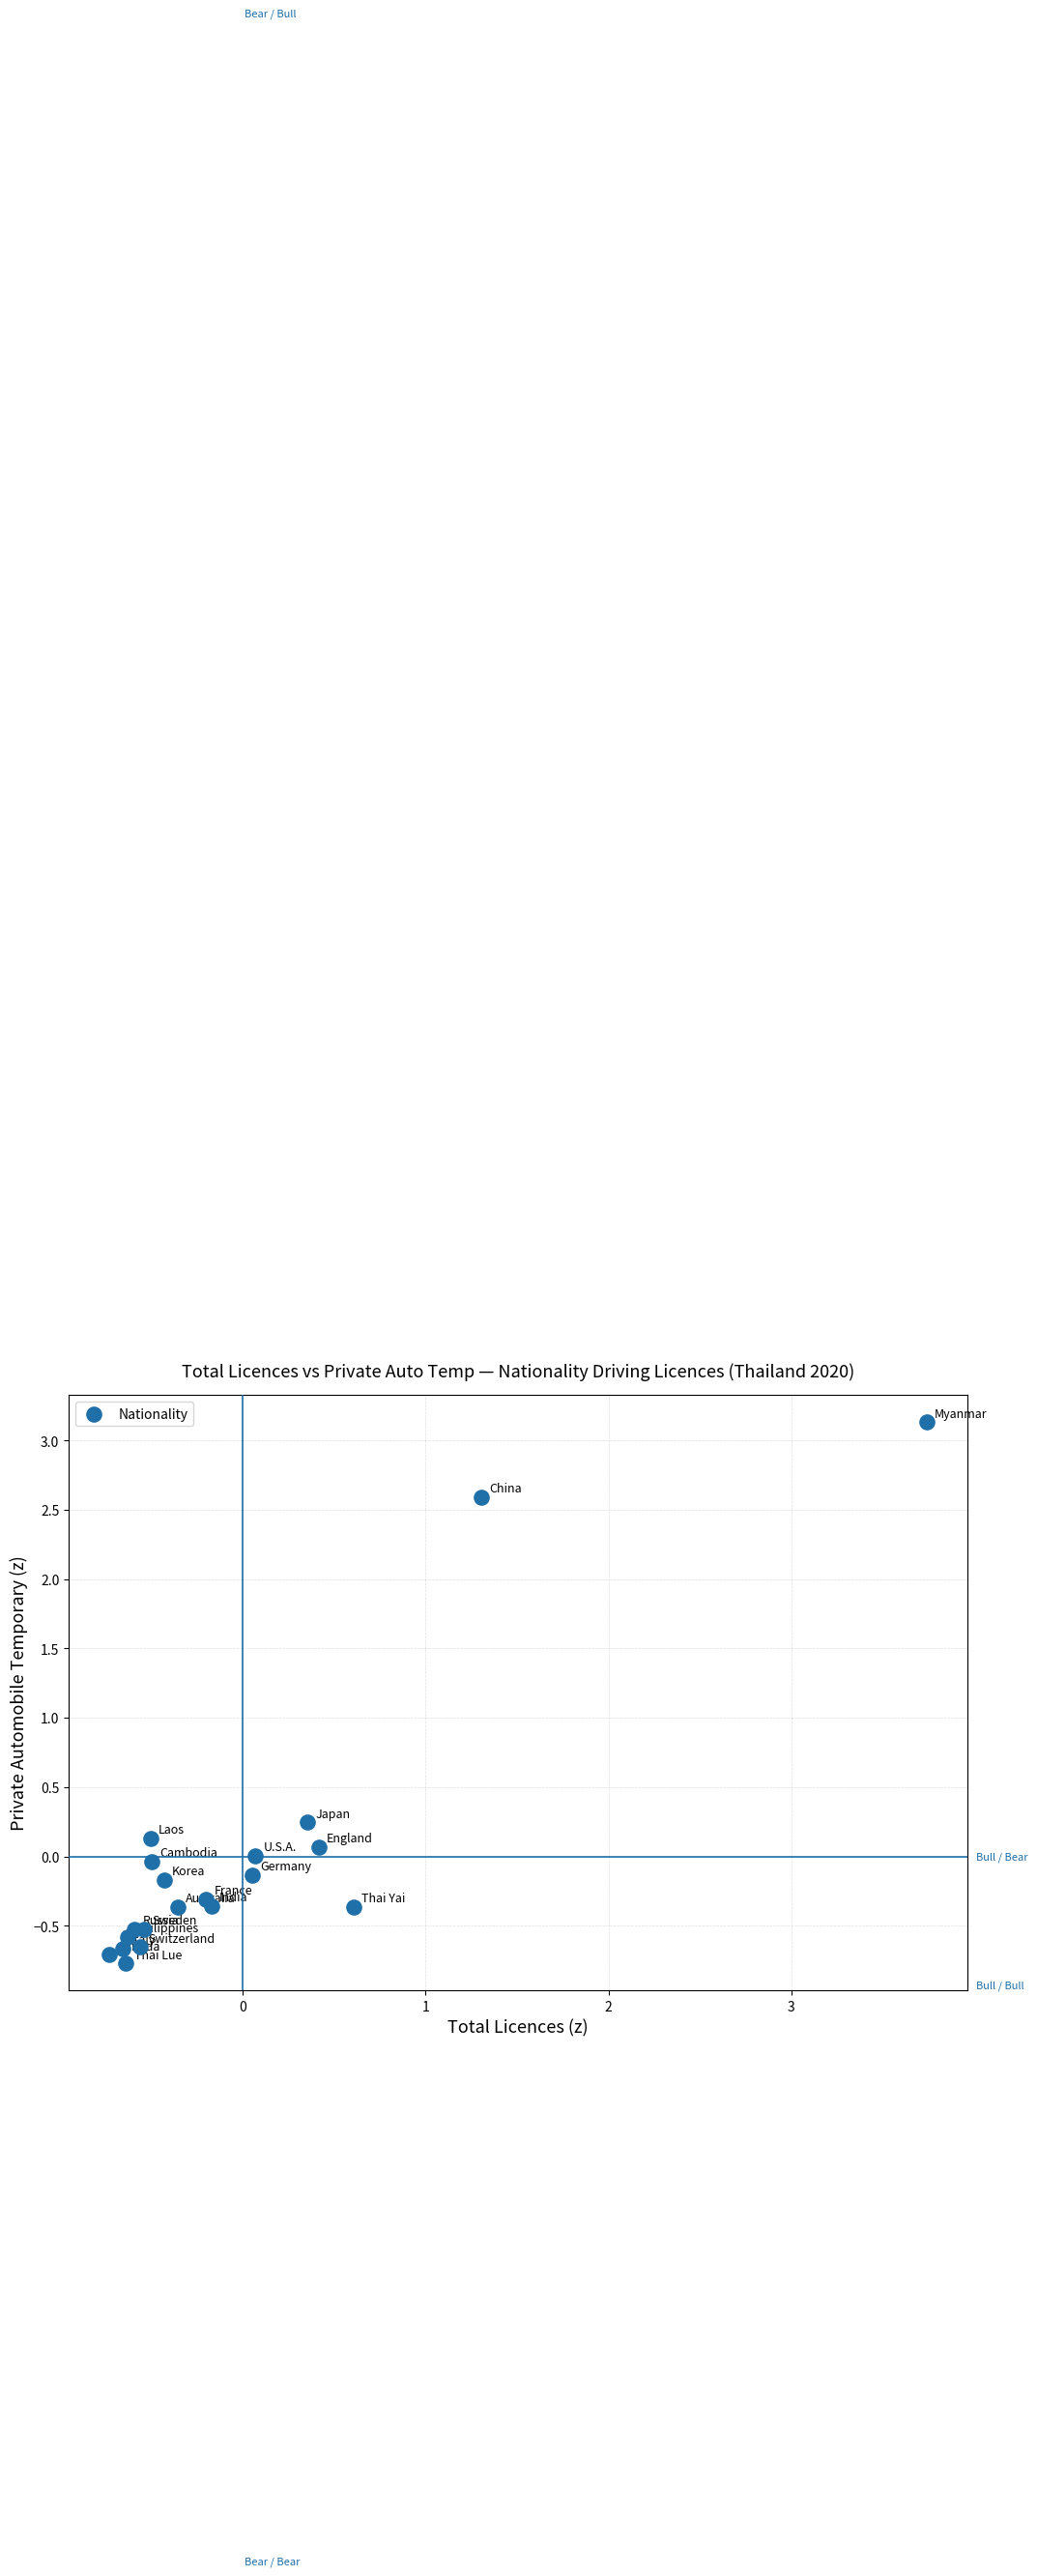

What is the range of Y values (max minus min)?

3.9